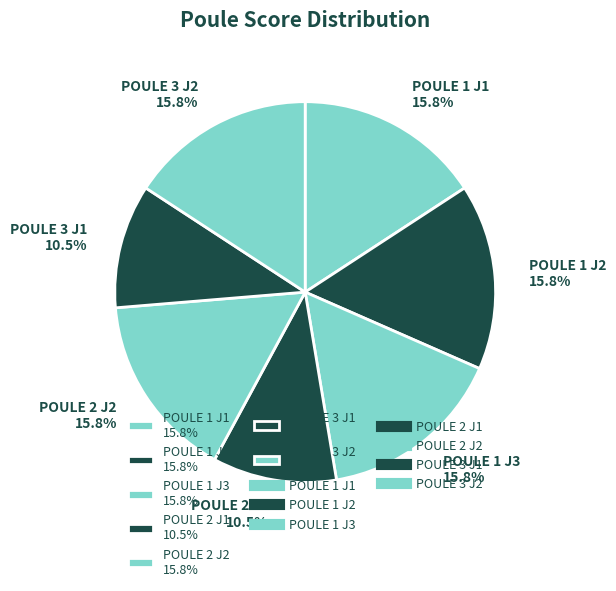

True or false: POULE 2 J1 accounts for 1% of the total.

False